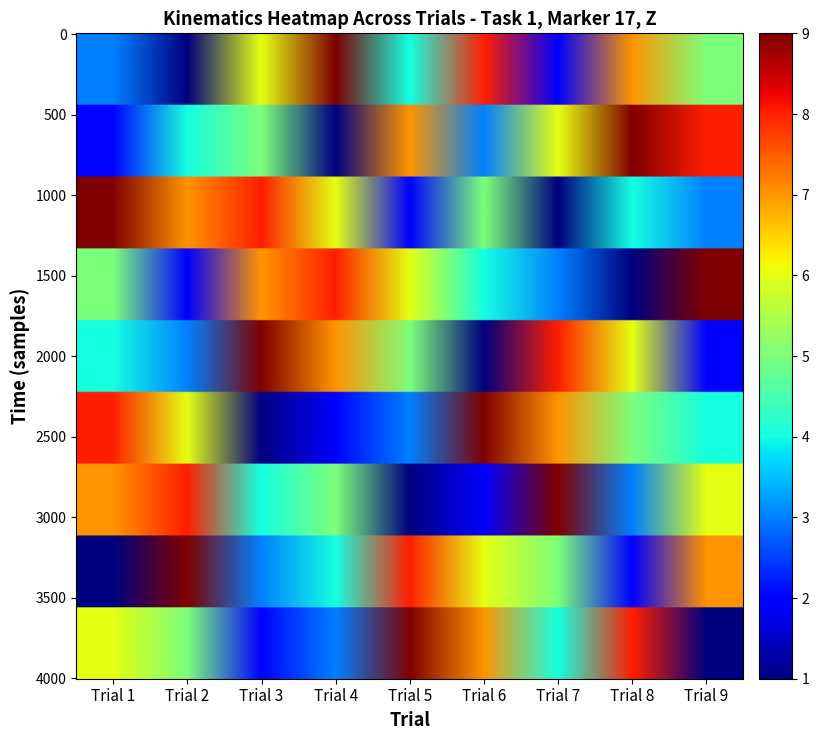

Reading left to right, what are all the values shown in this chart?

Row 1: 3	1	6	9	4	8	2	7	5
Row 2: 2	4	5	1	7	3	6	9	8
Row 3: 9	7	8	6	2	5	1	4	3
Row 4: 5	2	7	8	6	4	3	1	9
Row 5: 4	3	9	7	5	1	8	6	2
Row 6: 8	6	1	2	3	9	7	5	4
Row 7: 7	8	4	5	1	2	9	3	6
Row 8: 1	9	3	4	8	6	5	2	7
Row 9: 6	5	2	3	9	7	4	8	1